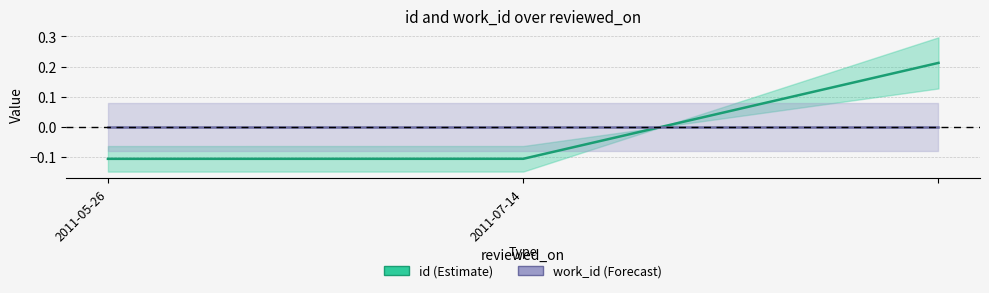

What is the change in value from 2011-05-26 to ?

+0.3